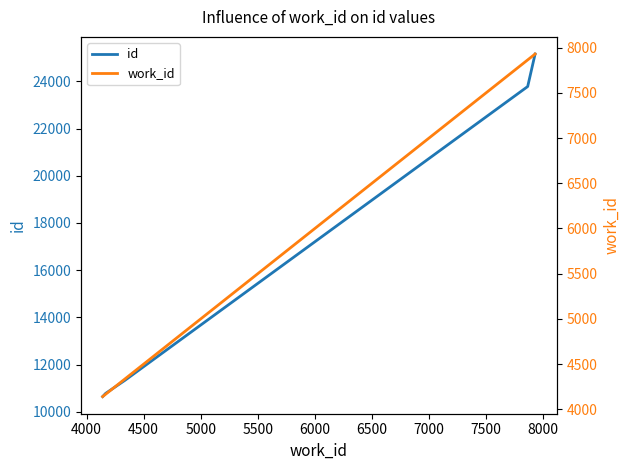

True or false: work_id has more than 2 interior local peaks.

False